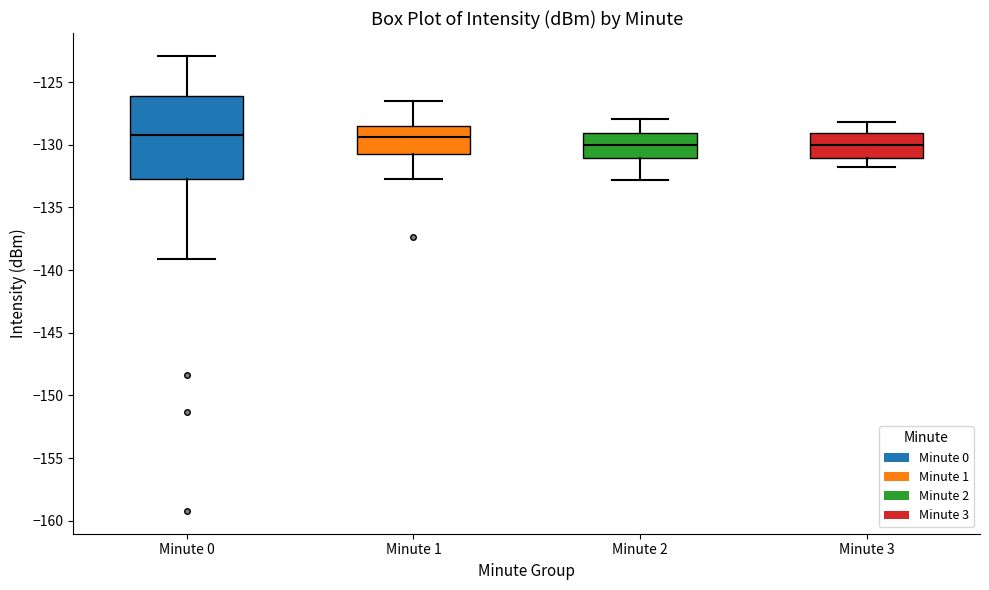

Reading left to right, transcribe this box plot: for each box, give where its median line is, the range the box spans, and where its two whiskers end, as read against the y-axis. The values are not printed on the chart, so give them approximately, as read against the axis.

Minute 0: median -129.0, box -133.0 to -126.0, whiskers -139.0 to -123.0
Minute 1: median -129.5, box -130.5 to -128.5, whiskers -132.5 to -126.5
Minute 2: median -130.0, box -131.0 to -129.0, whiskers -133.0 to -128.0
Minute 3: median -130.0, box -131.0 to -129.0, whiskers -132.0 to -128.0